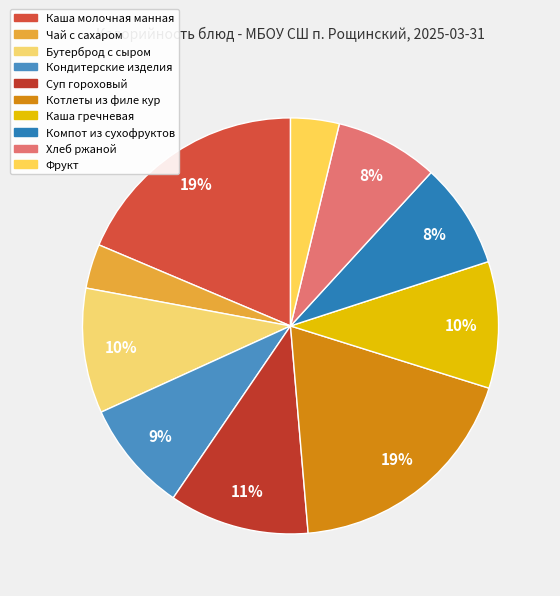

Approximately how many times larger is the value at Фрукт compared to Компот из сухофруктов?

0.5